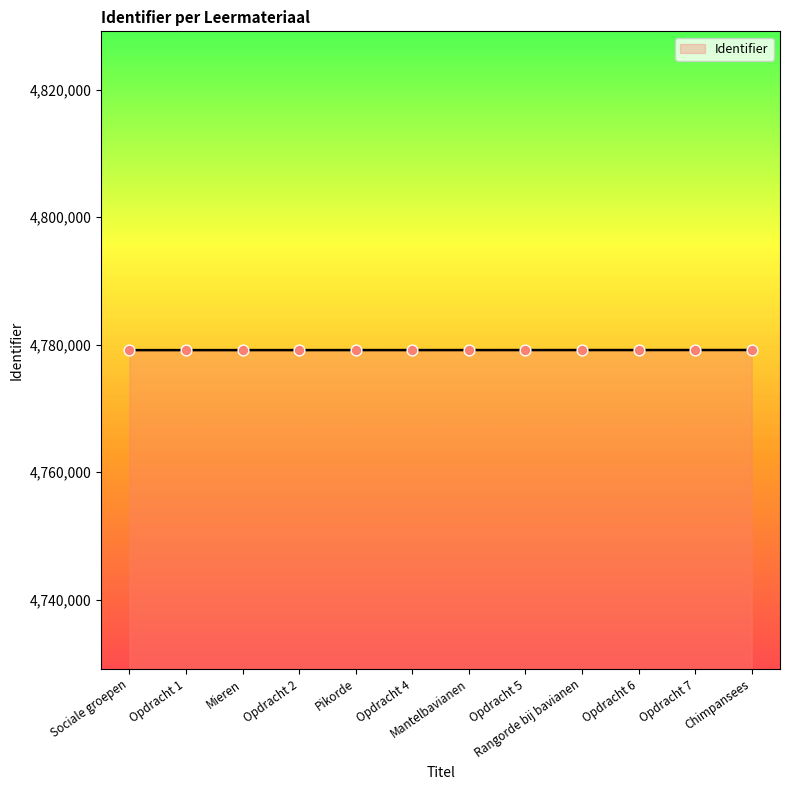

What is the change in value from Mieren to Chimpansees?

+15